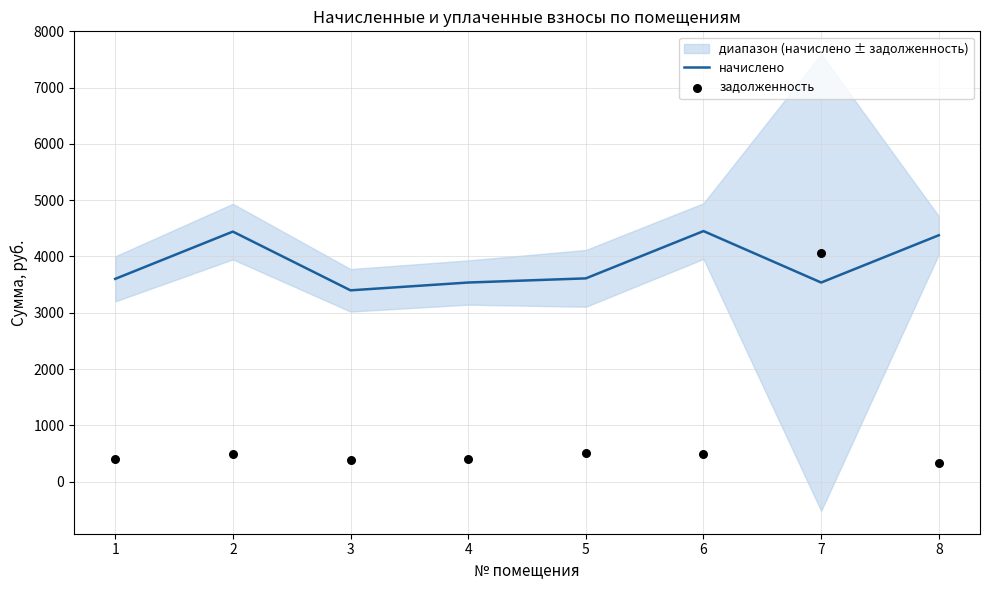

What is the minimum value for начислено?

3398.1